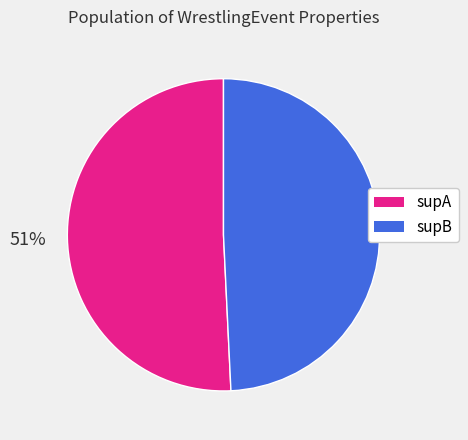

Is supB the majority of the pie?

No